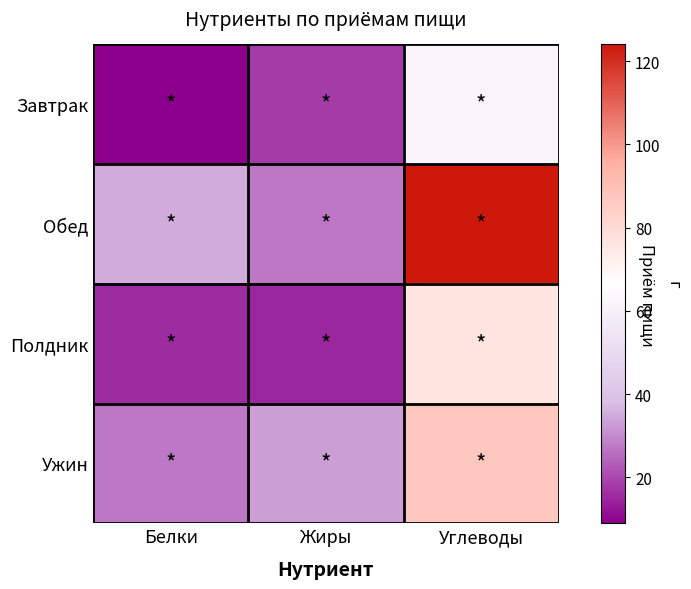

How many categories are shown in the chart?

3